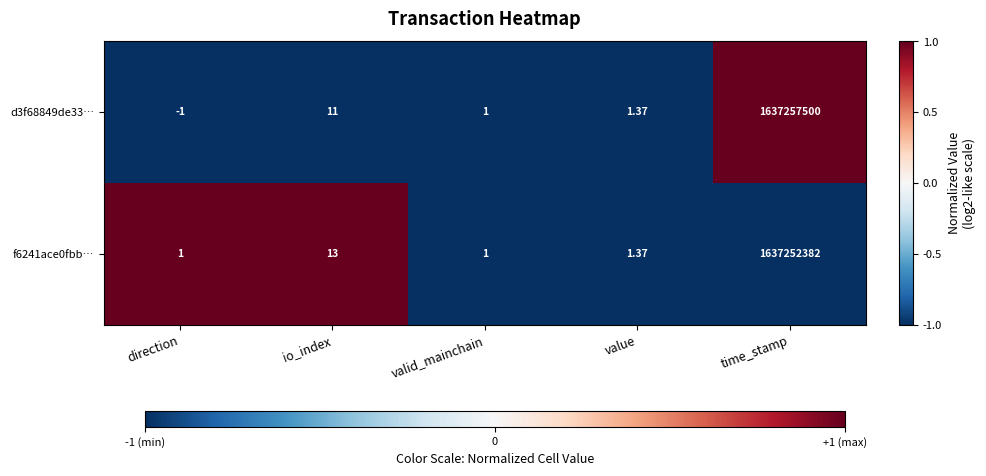

At how many categories does at least one series exceed 0?

5